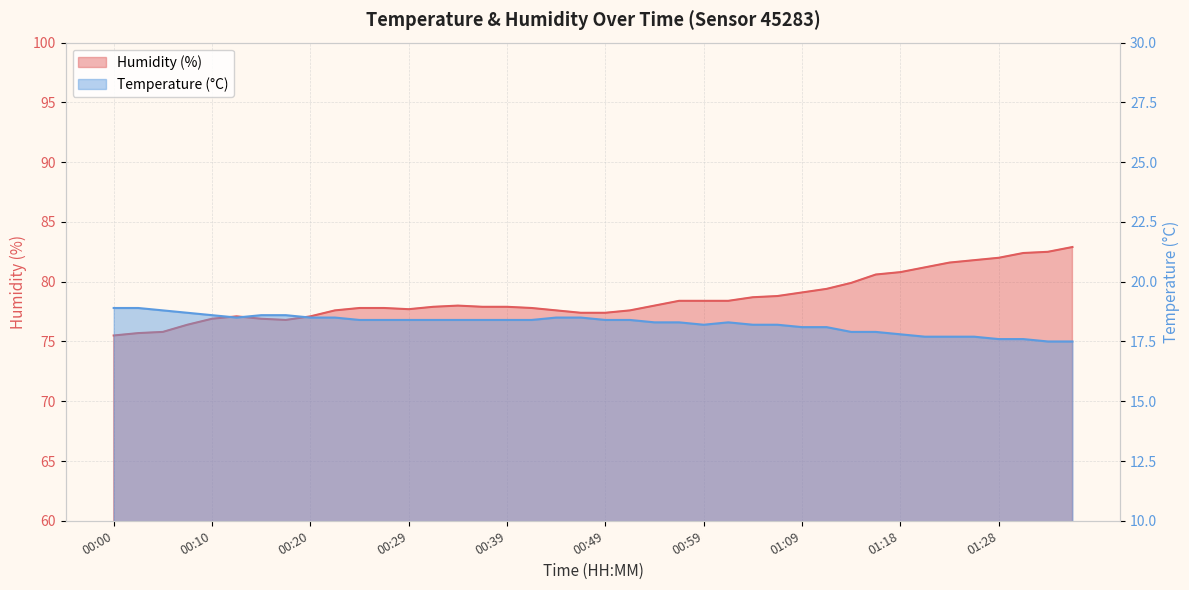

What is the label of the 14th point from the right?

01:04